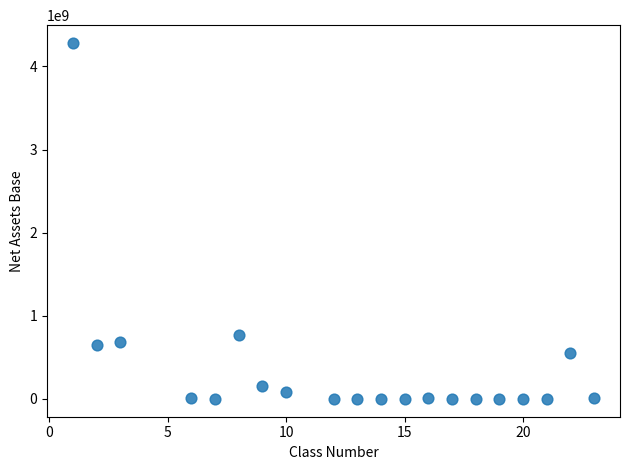

What Y value in the scatter plot is closest to 2141398906?

768025265.8